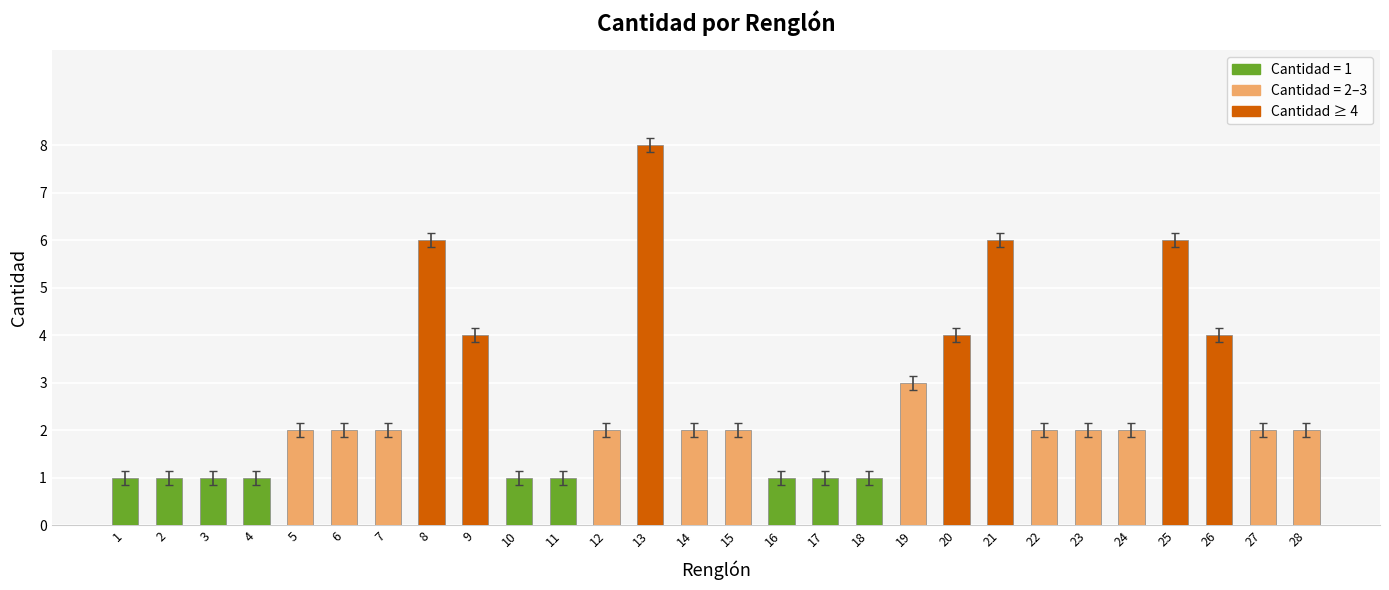

What is the change in value from 9 to 23?

-2